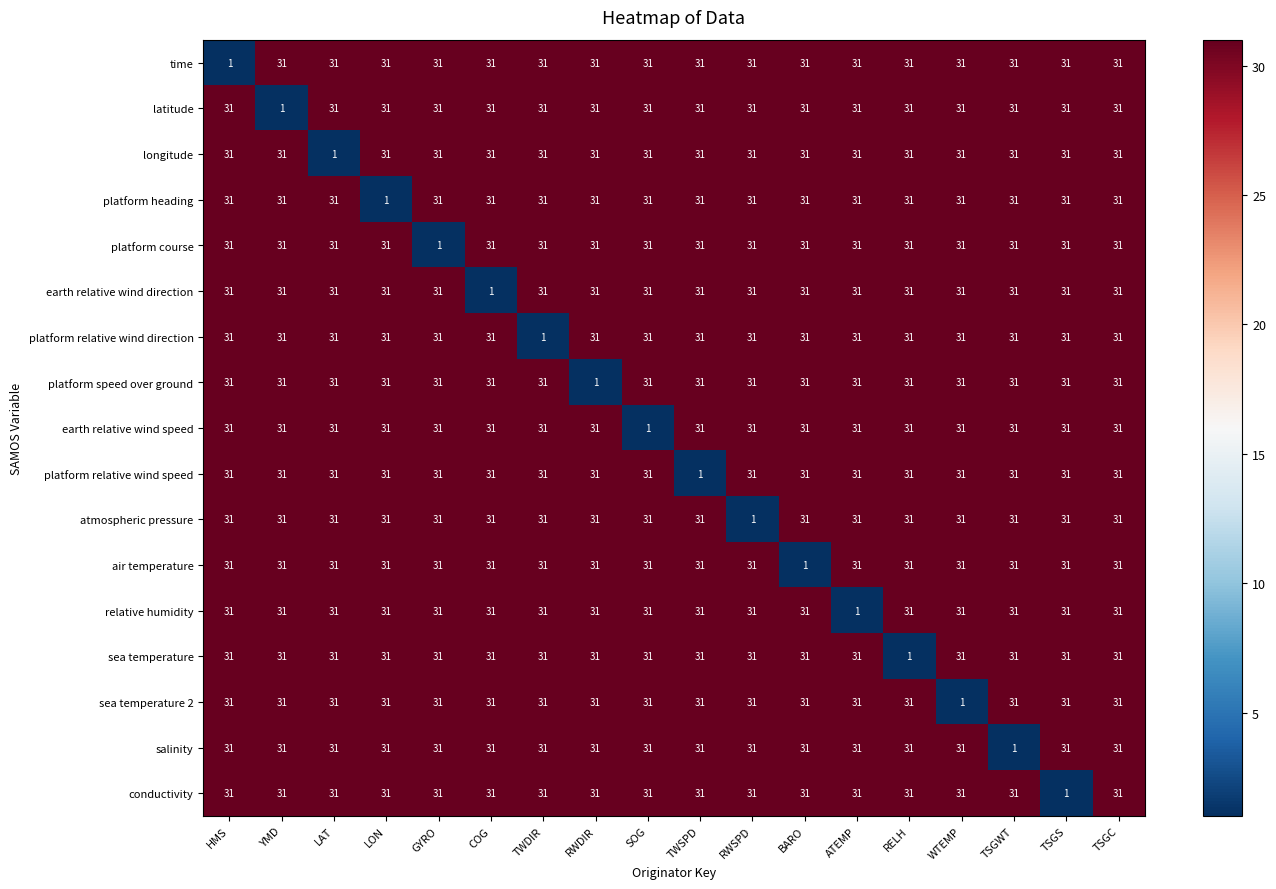

What is the average value of the latitude series?

29